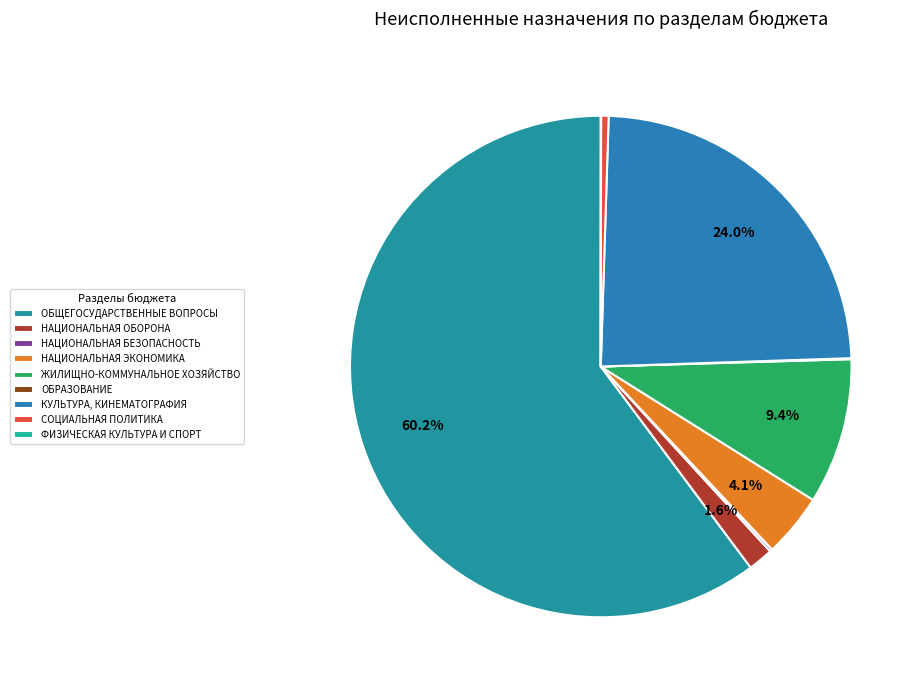

Count the number of slices in the pie.

9